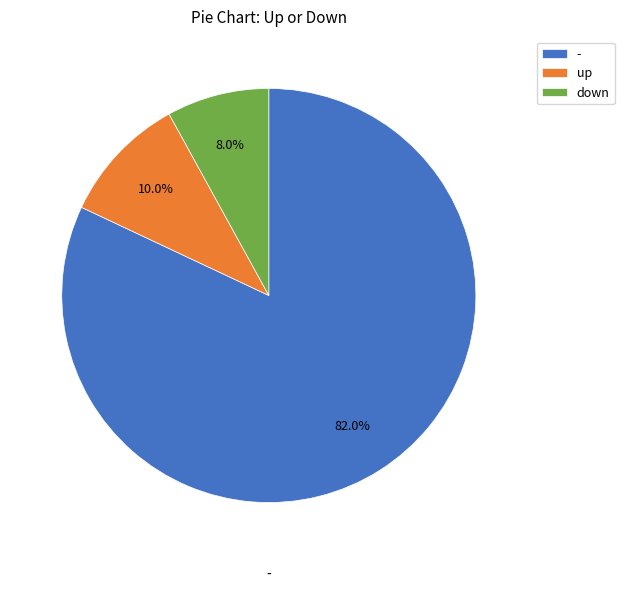

What is the smallest slice in the pie chart?

down